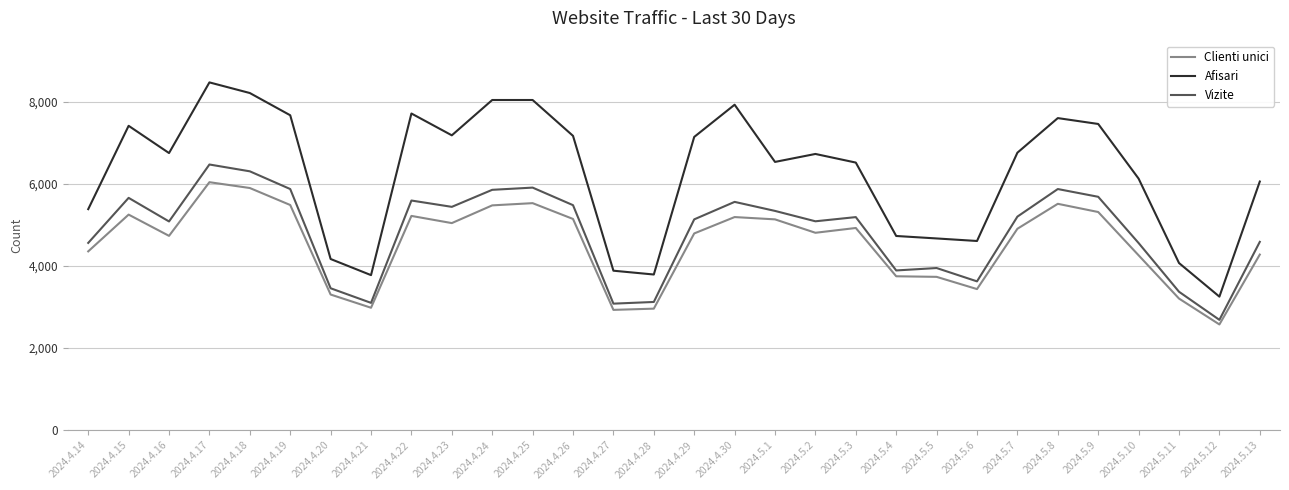

What is the sum of the Afisari values at 2024.5.12 and 2024.5.4?

7986